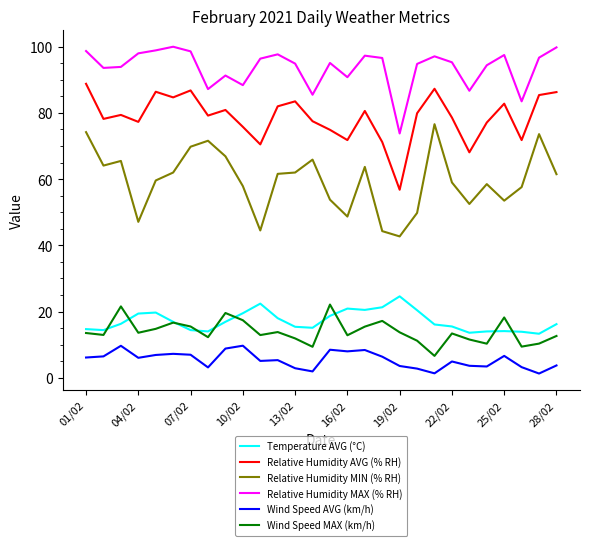

True or false: Wind Speed MAX (km/h) has more than 0 interior local peaks.

True